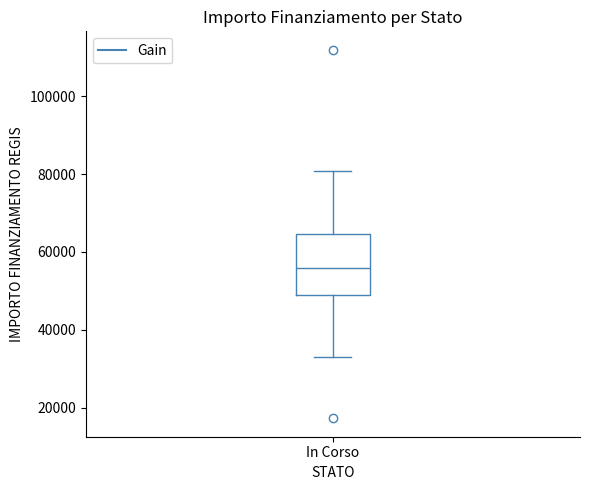

Read this box plot against the y-axis: the position of the median line, the range covered by the box, and the ends of both whiskers. The values are not printed on the chart, so give them approximately, as read against the axis.

median 56000, box 50000 to 64000, whiskers 32000 to 80000